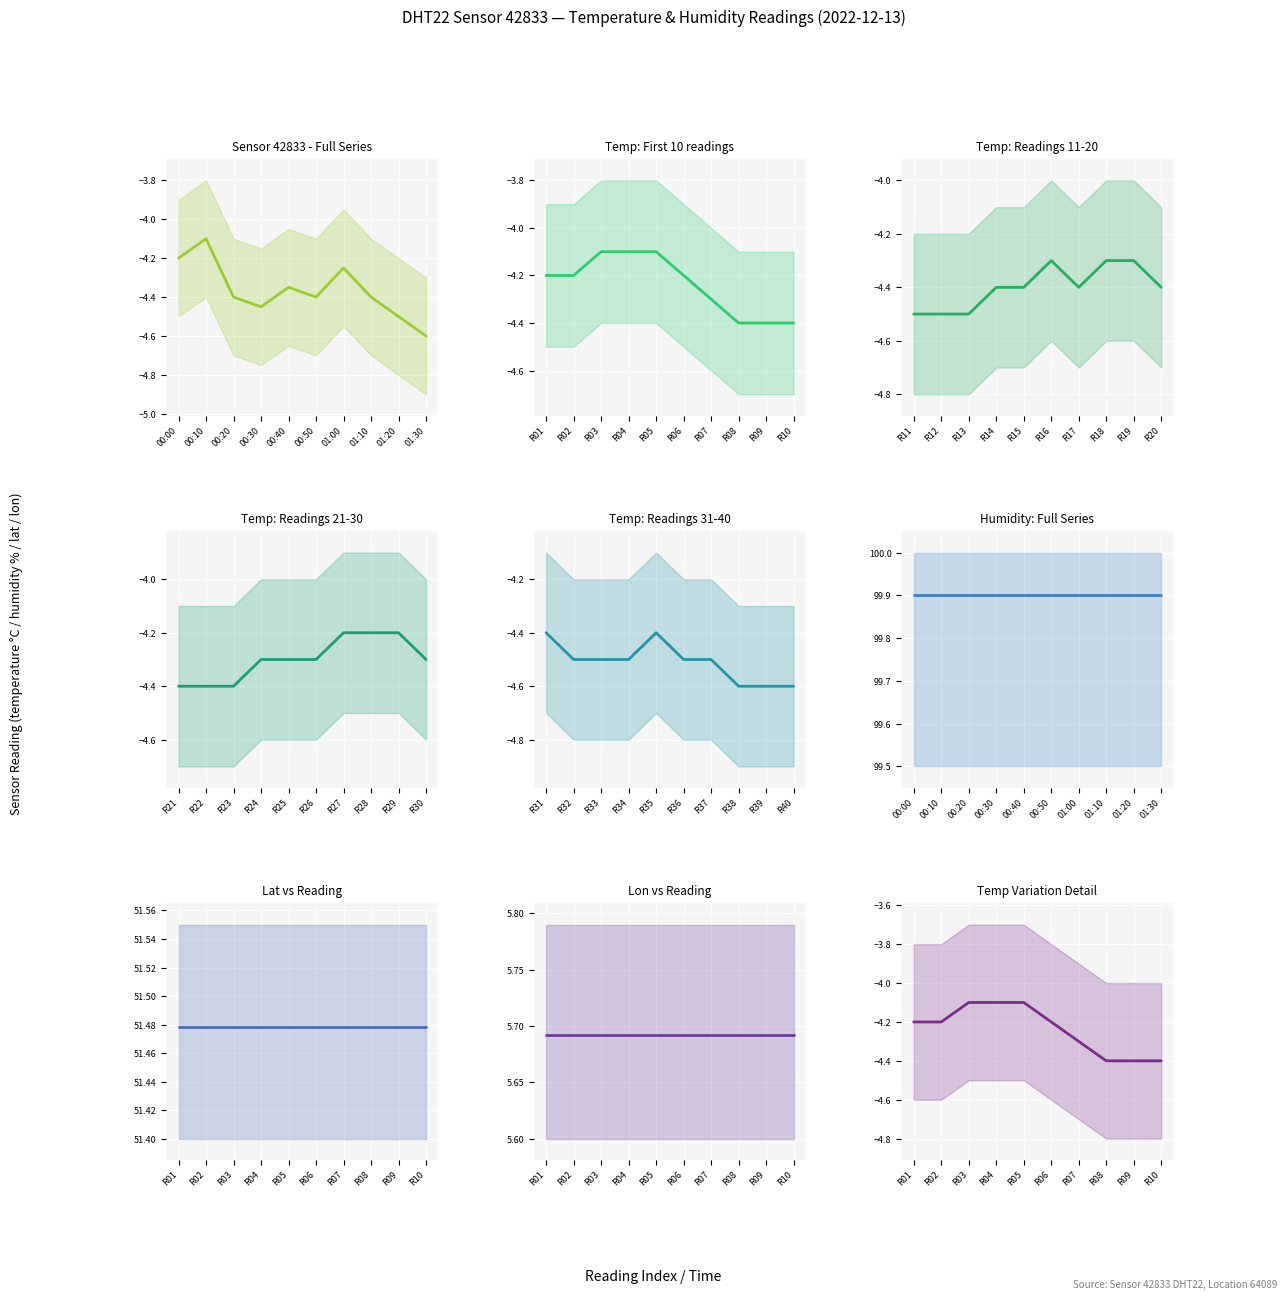

Rank the series by their maximum value, from lowest to highest.

temperature, humidity